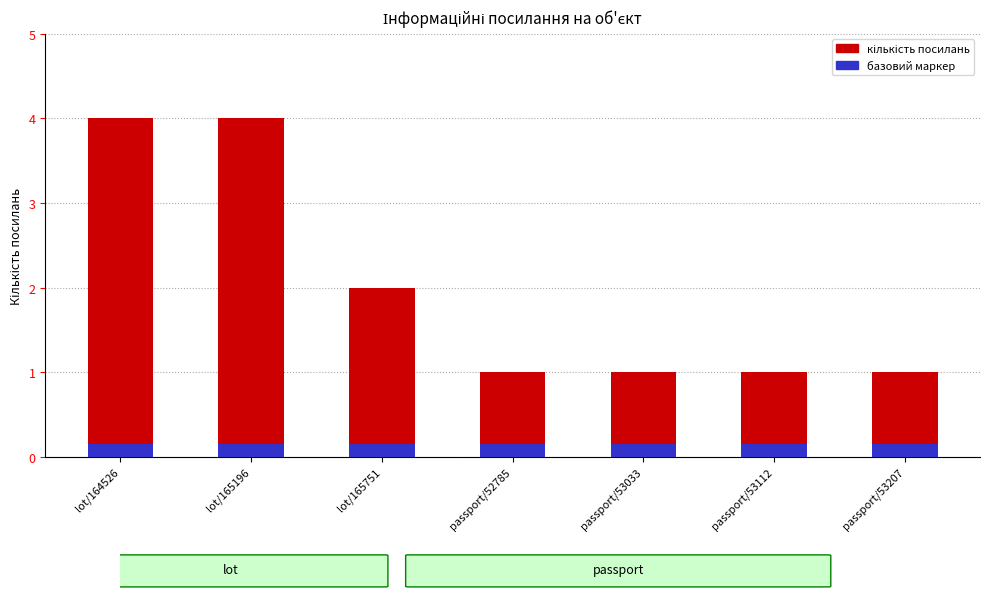

What is the difference between the highest and lowest values at passport/52785?

0.8